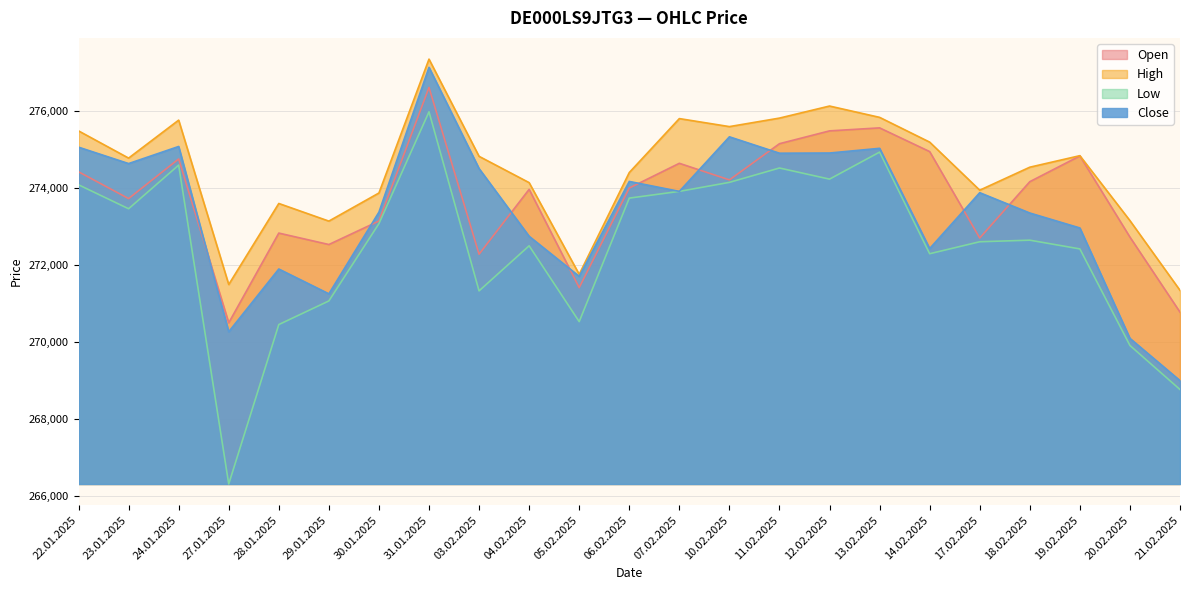

Which series has the largest range (max minus min)?

Low